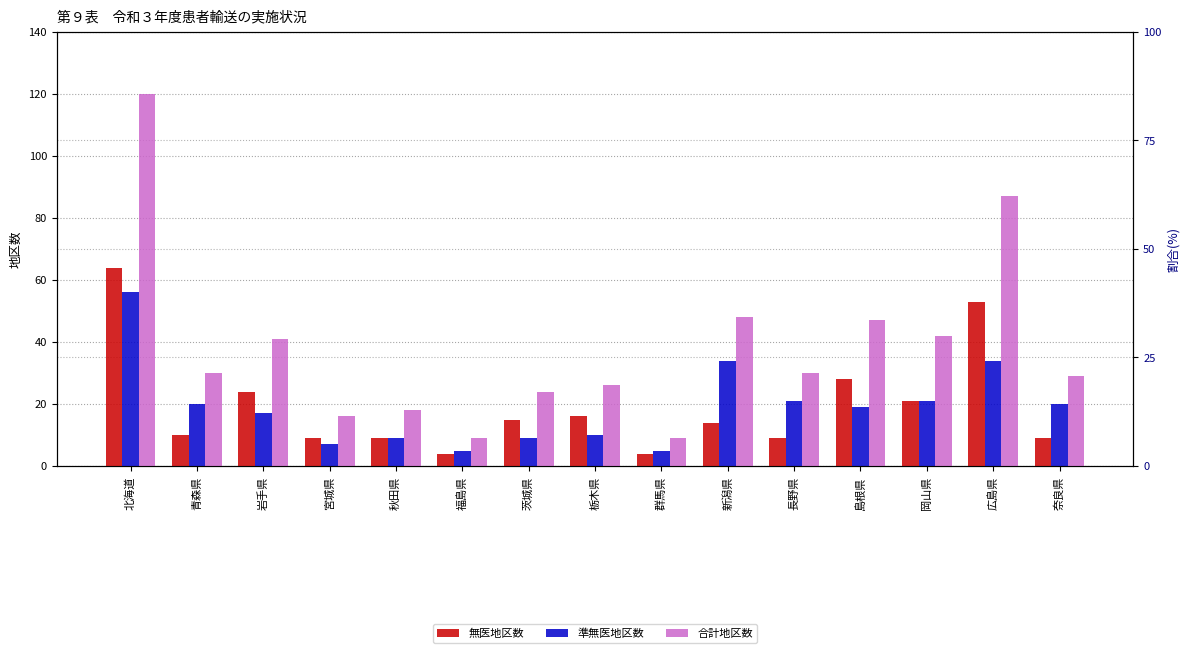

At which label does 無医地区数 reach its peak?

北海道